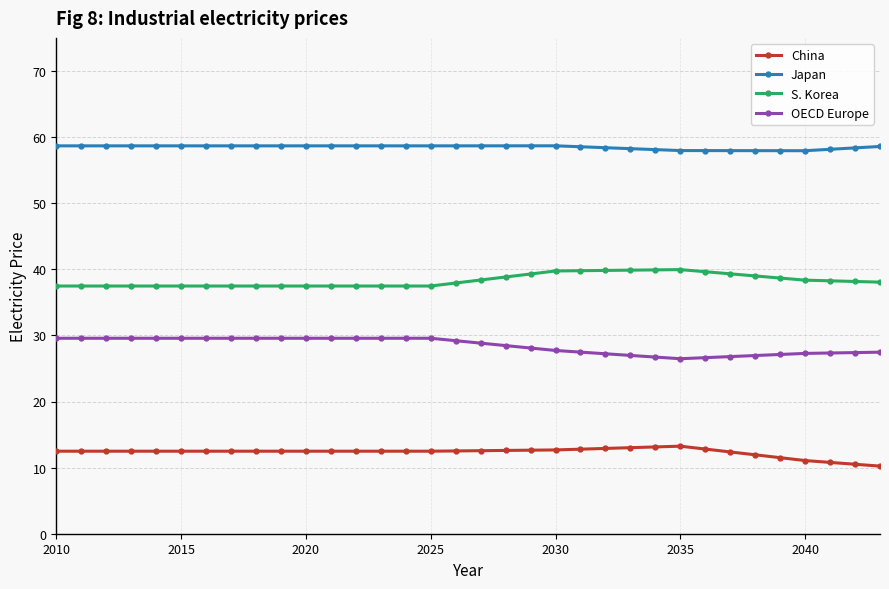

What is the greatest value displayed?

58.7